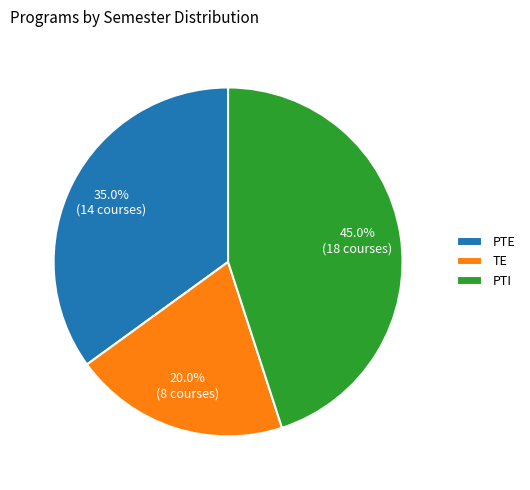

True or false: PTE accounts for 35% of the total.

True